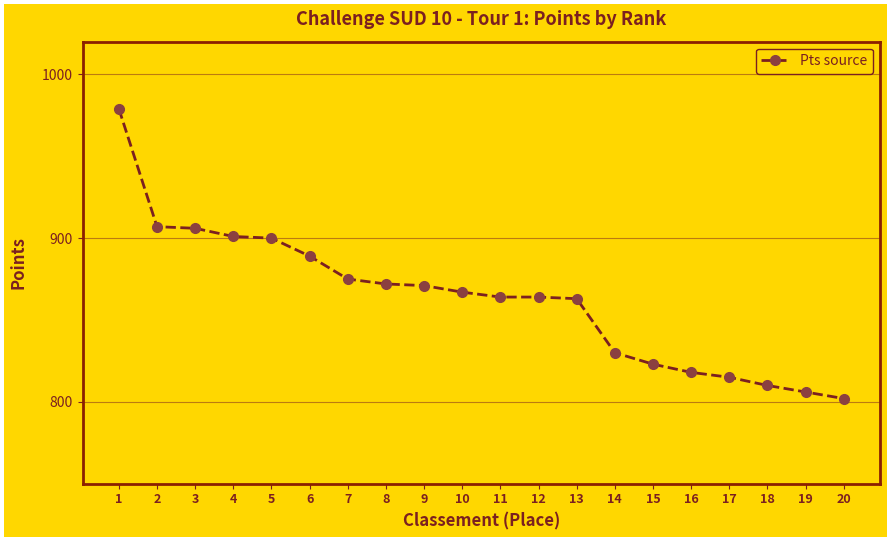

Is this an area chart (filled region under the line)?

No